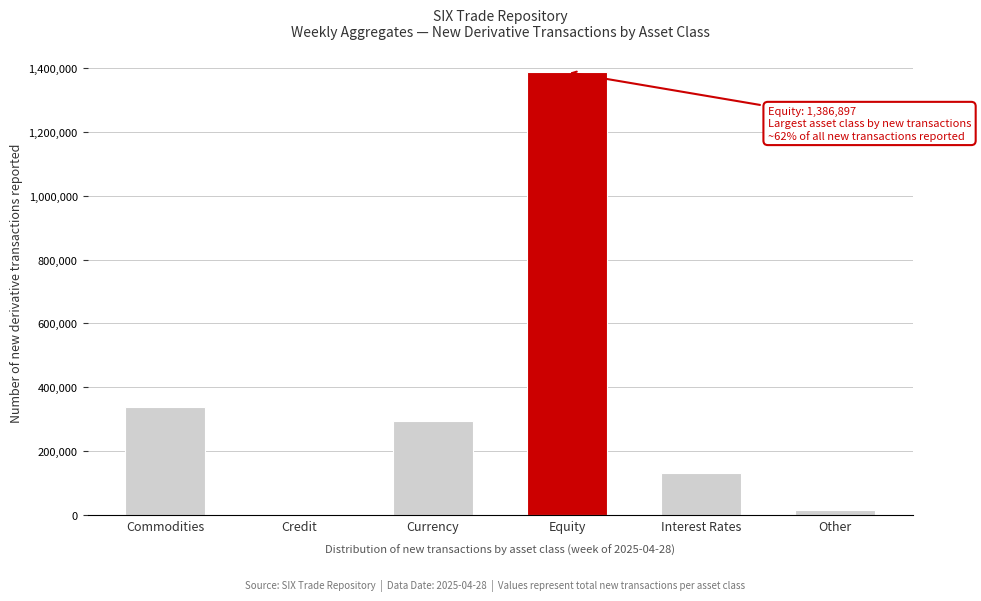

Reading left to right, list all the values displayed in this chart.

Commodities=338554	Credit=107	Currency=294011	Equity=1386897	Interest Rates=131205	Other=15182